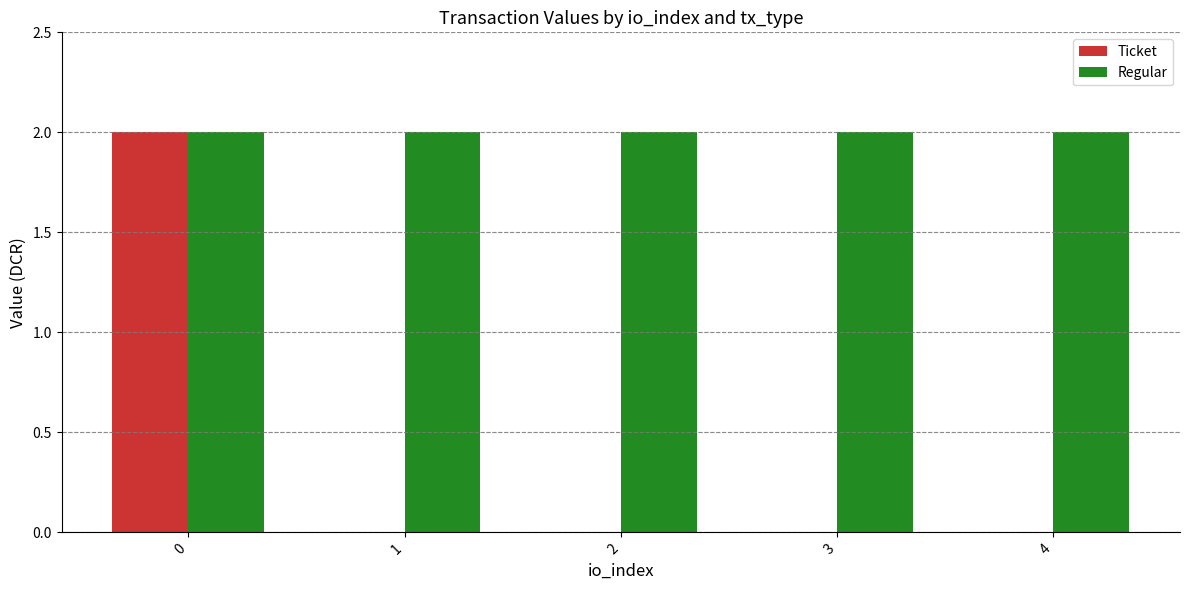

True or false: Regular has a value of 0.8 at 4.

False